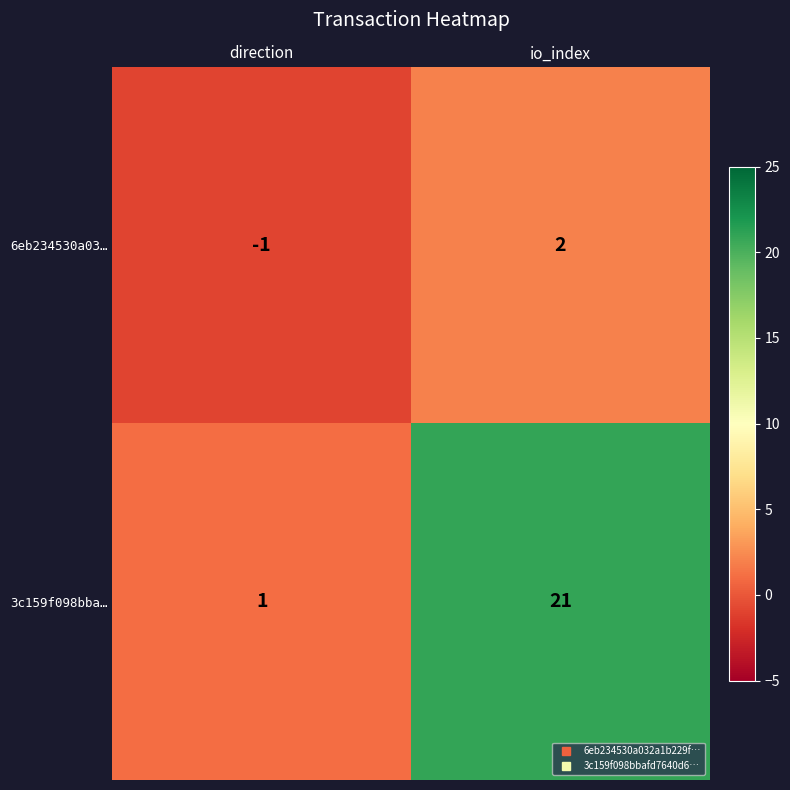

Which series has the largest total across all categories?

3c159f098bba…